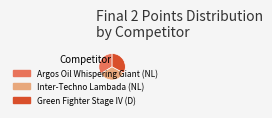

Combined, do Green Fighter Stage IV (D) and Argos Oil Whispering Giant (NL) account for over 50%?

Yes